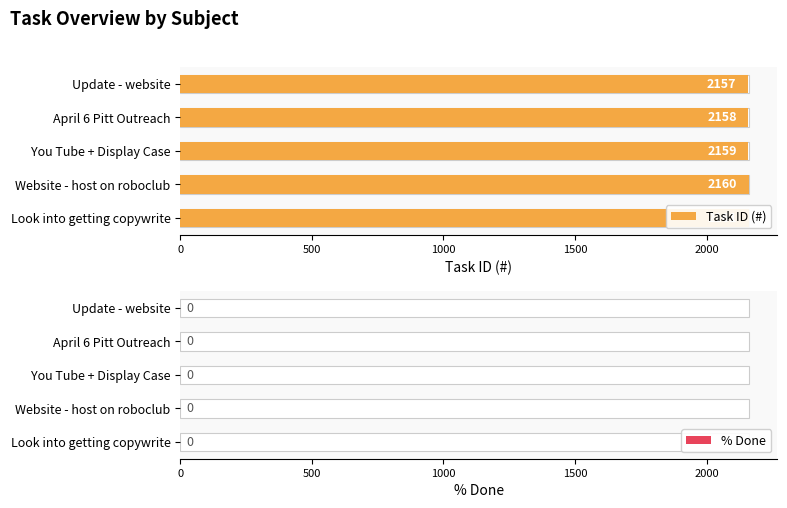

How many categories are shown in the chart?

5